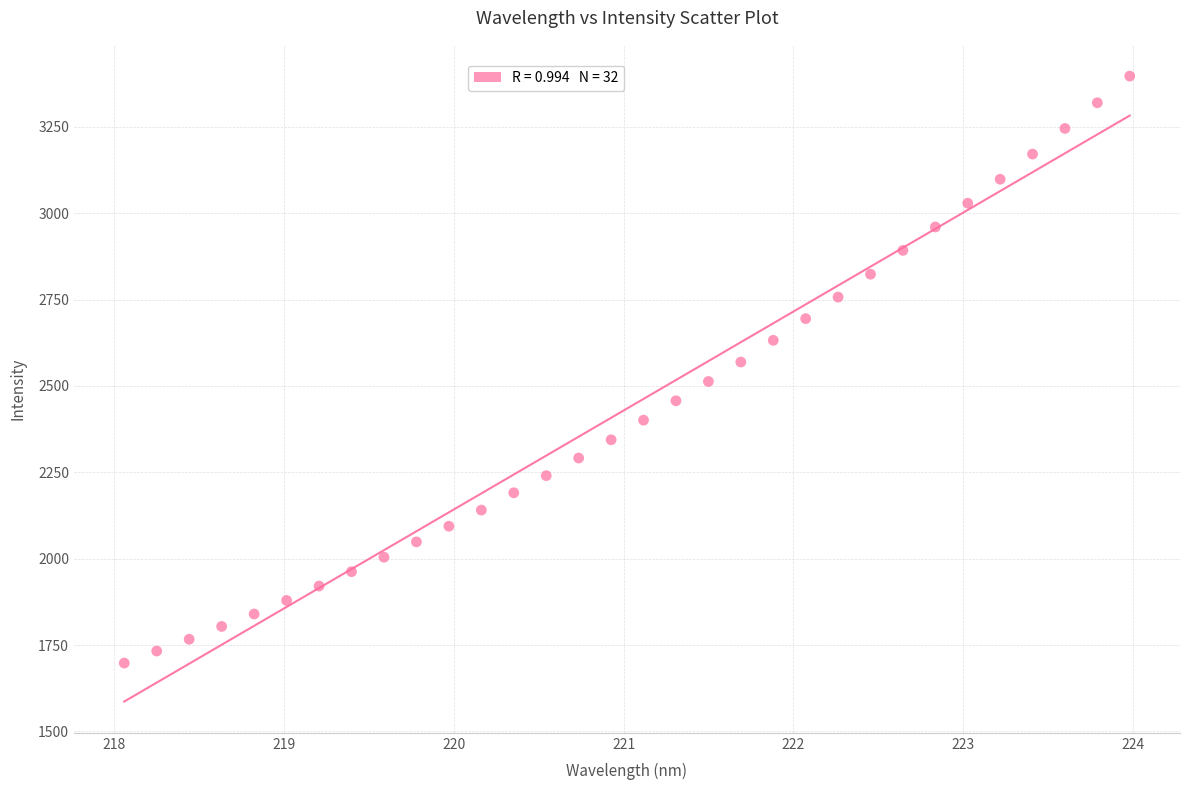

What is the range of Y values (max minus min)?

1698.9